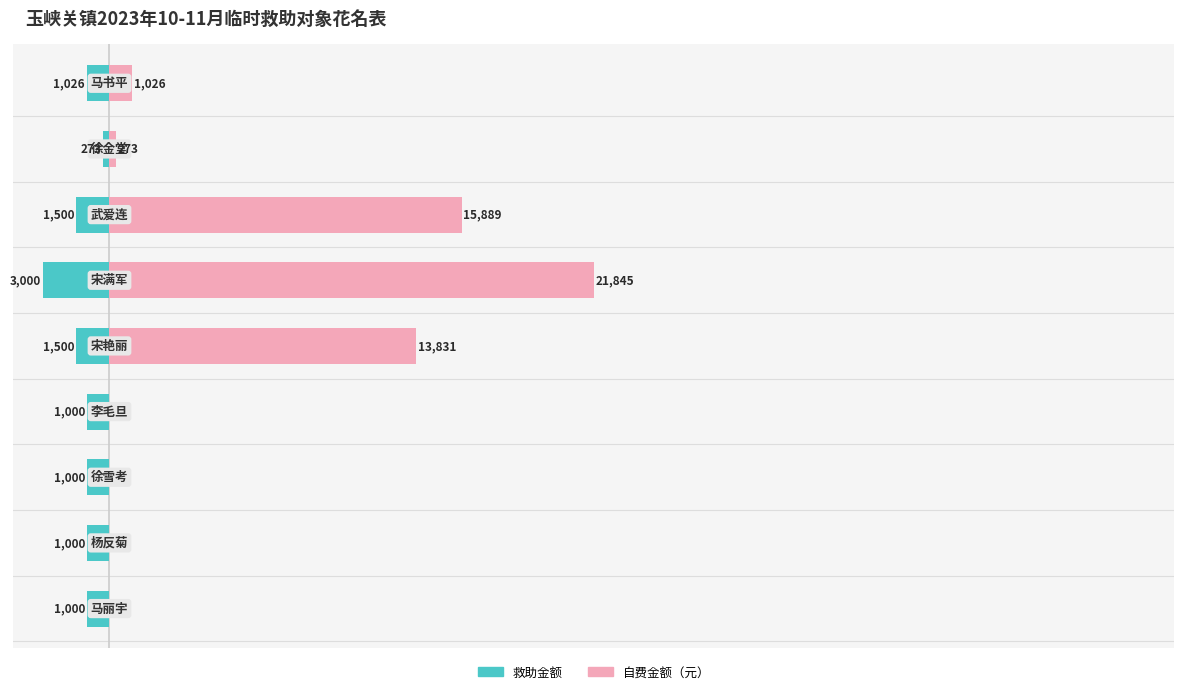

Count the number of categories in the chart.

9